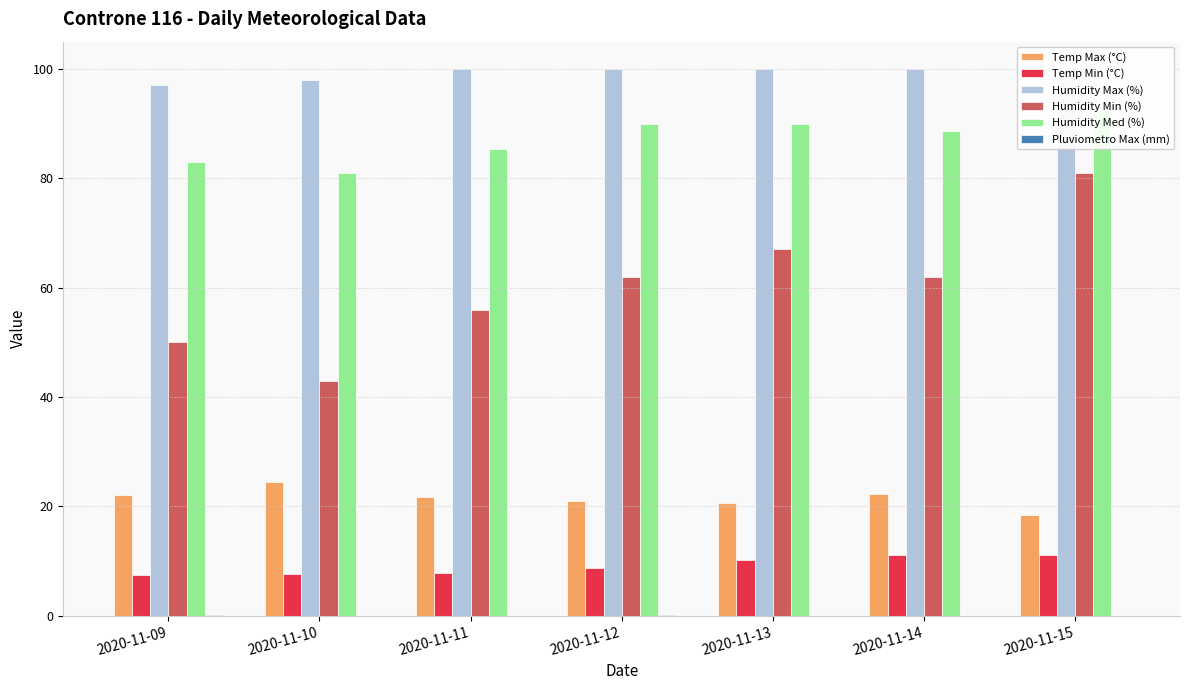

How many bars are there in total?

42